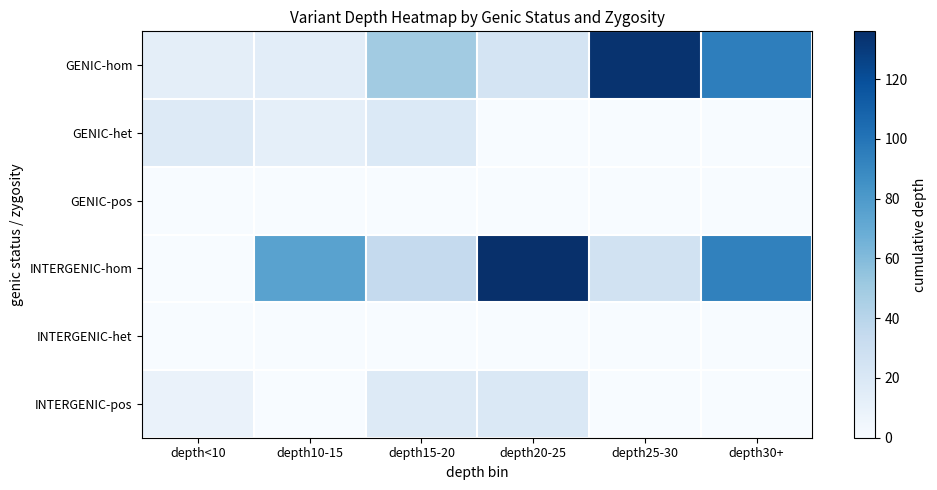

At how many categories does at least one series exceed 35?

5